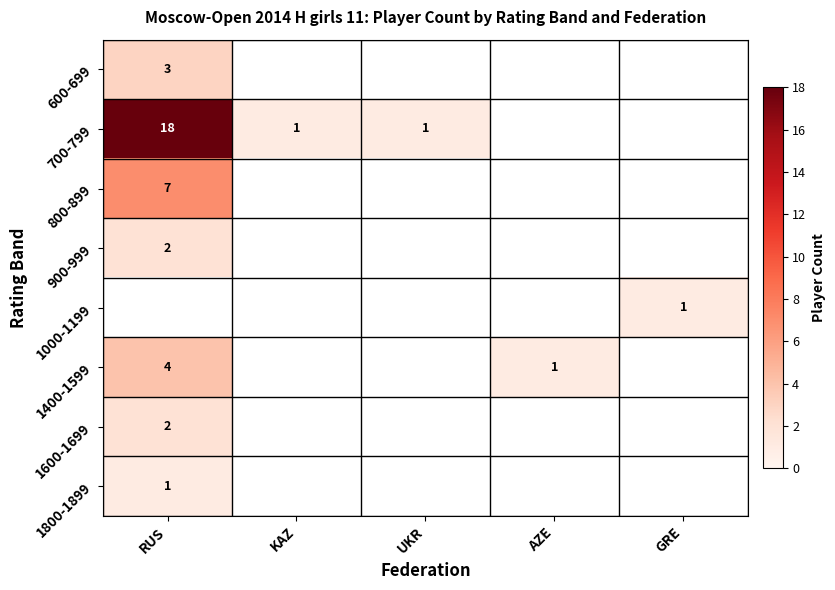

Is it true that 1600-1699 equals 2 at RUS?

True